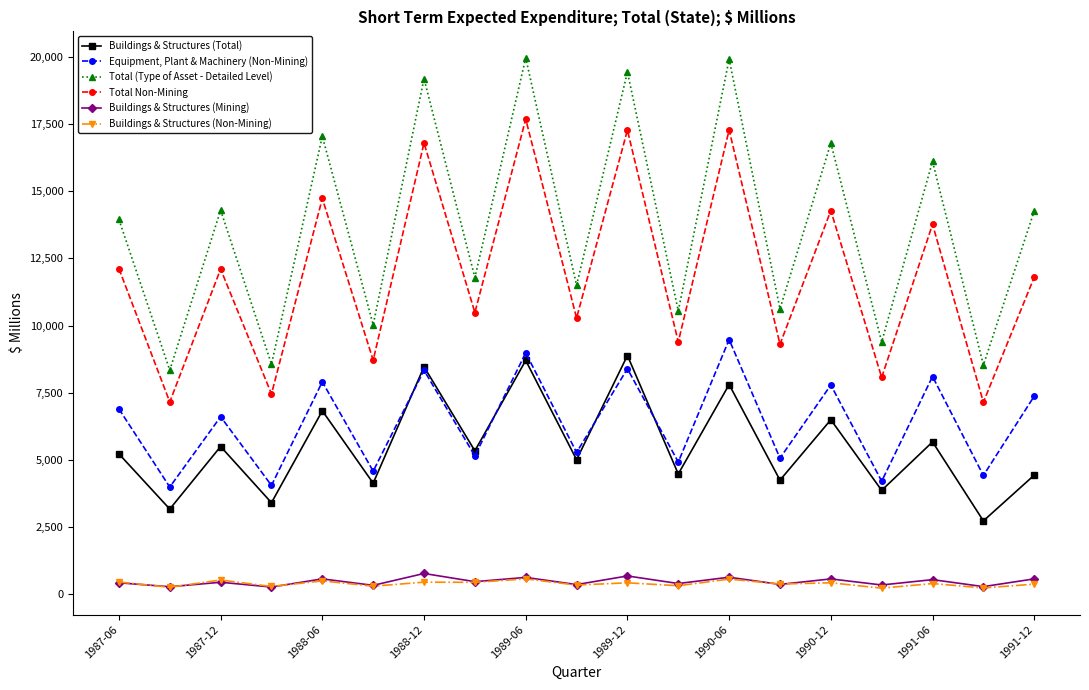

What is the maximum value shown in the chart?

19963